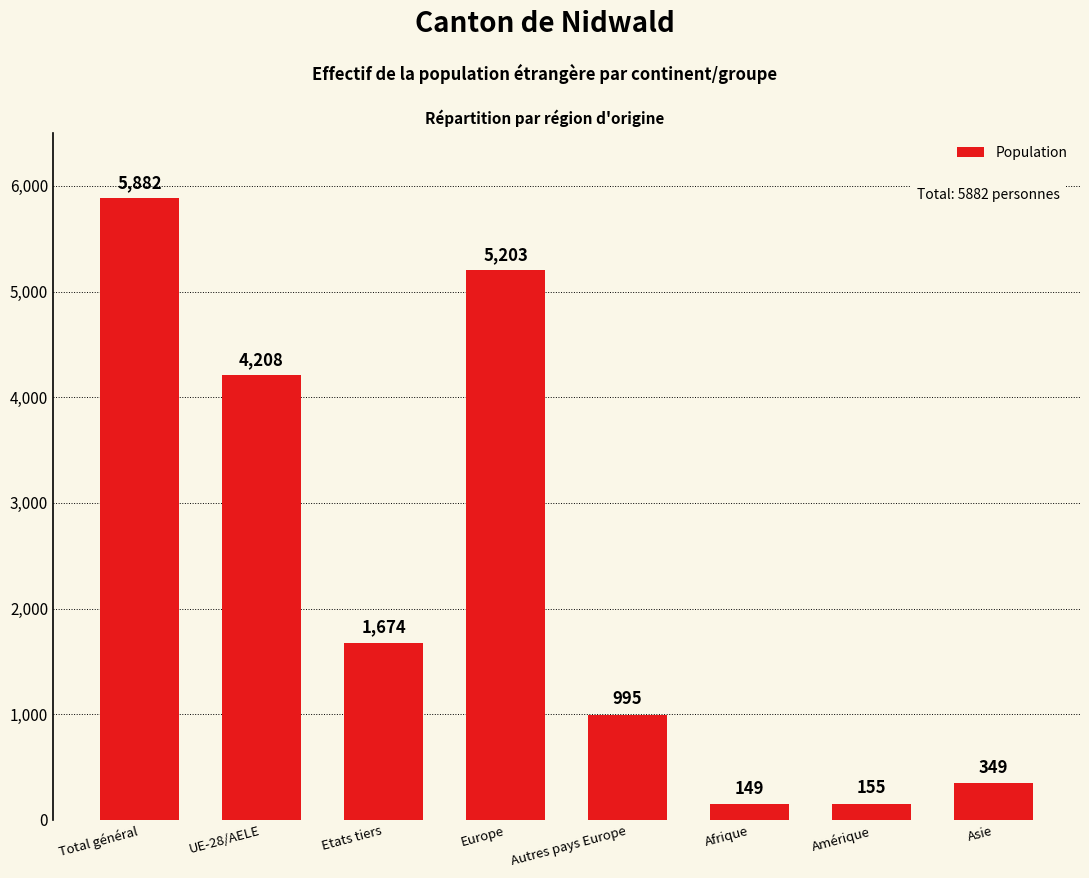

Reading left to right, extract all data points from this chart.

5882	4208	1674	5203	995	149	155	349